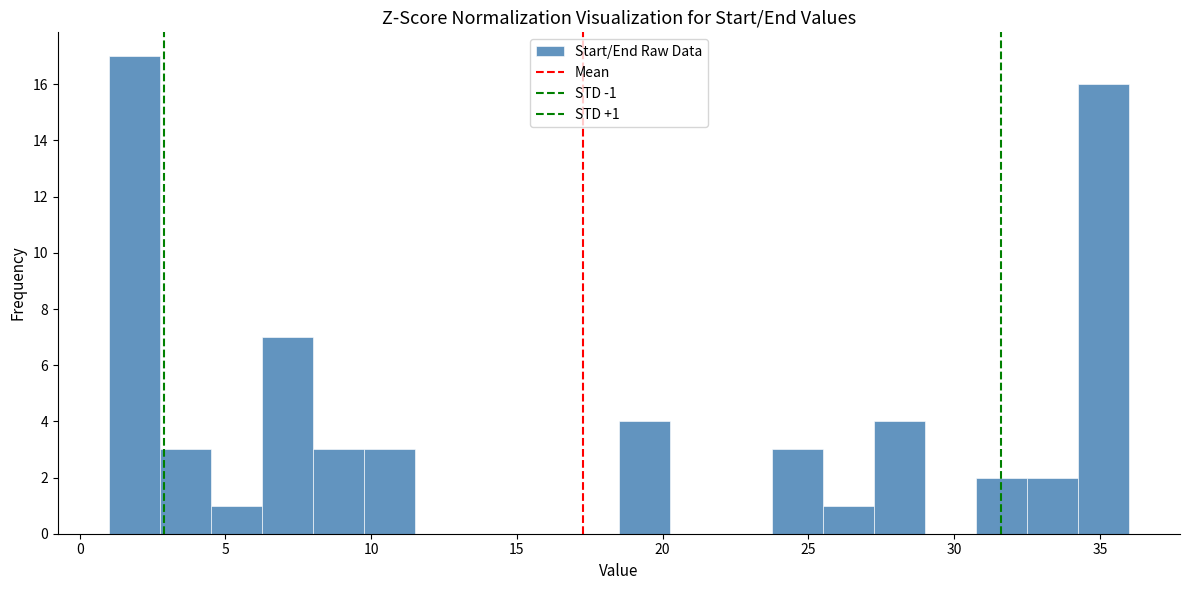

Read against the x-axis, roughly where is the centre of the tallest bar?

2.0